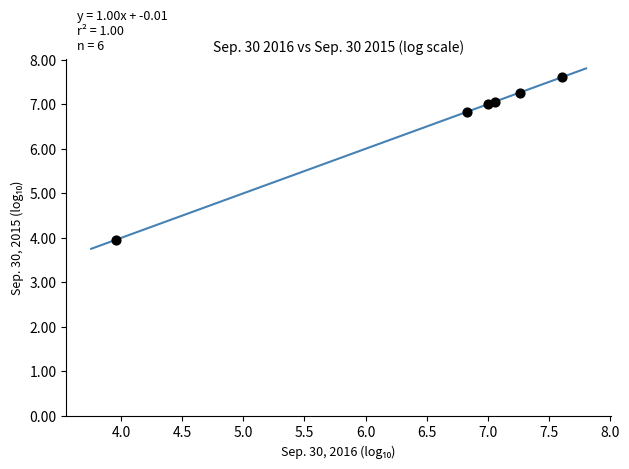

What is the average Y value?

6.6